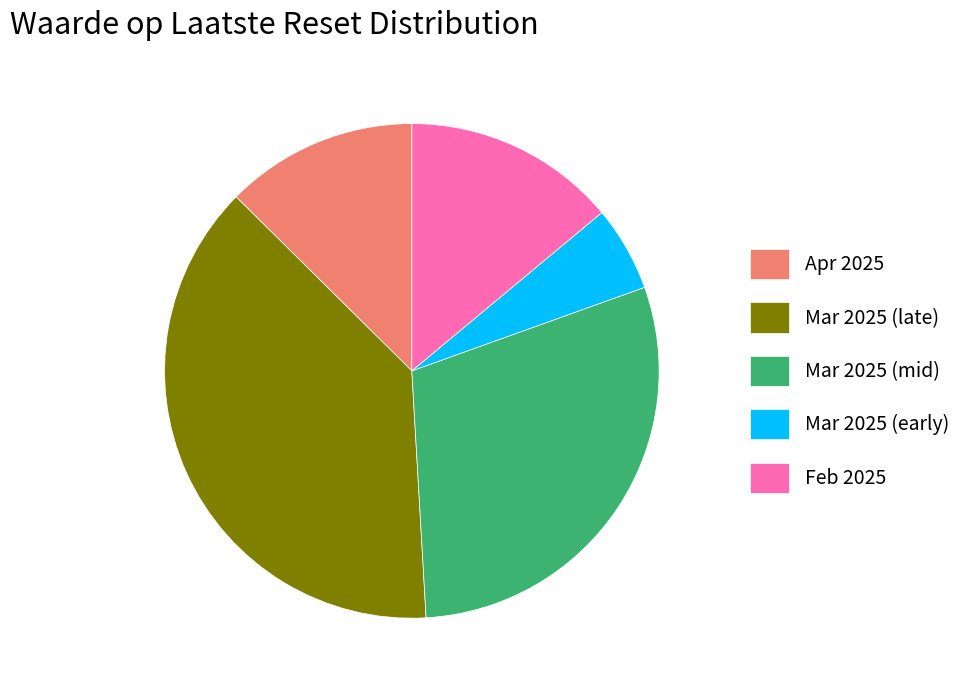

Is there a majority slice in this chart?

No